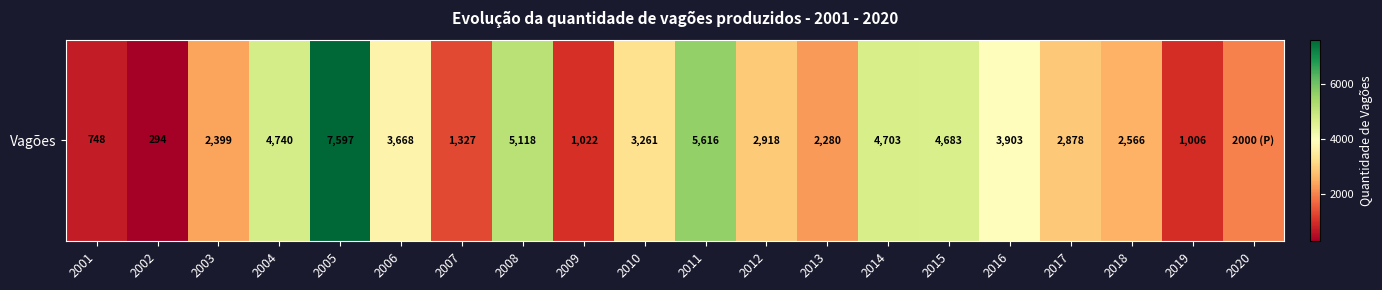

Which category has the highest value across all series?

2005